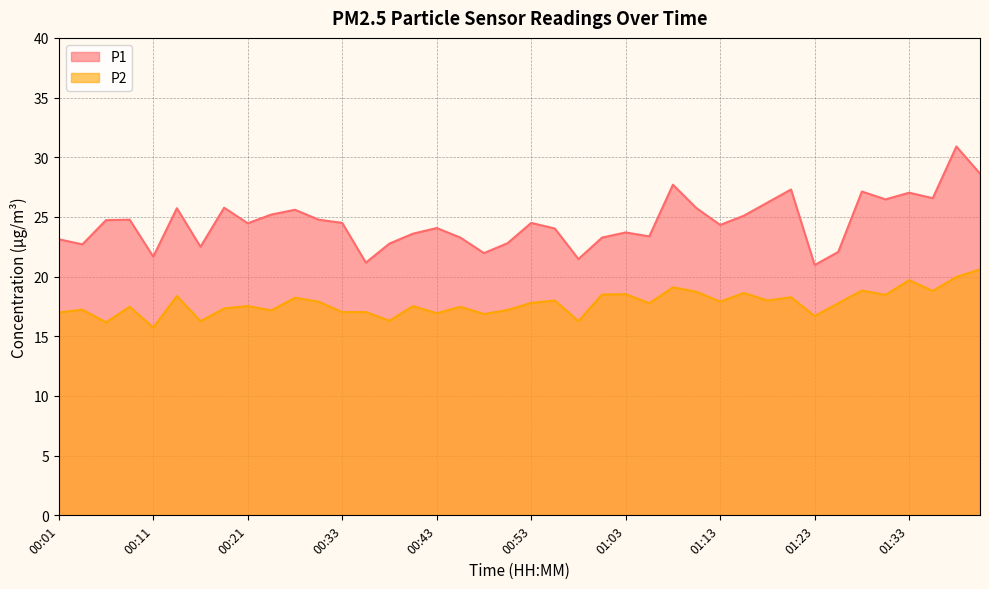

At 00:04, list the series in order from smallest to largest.

P2, P1